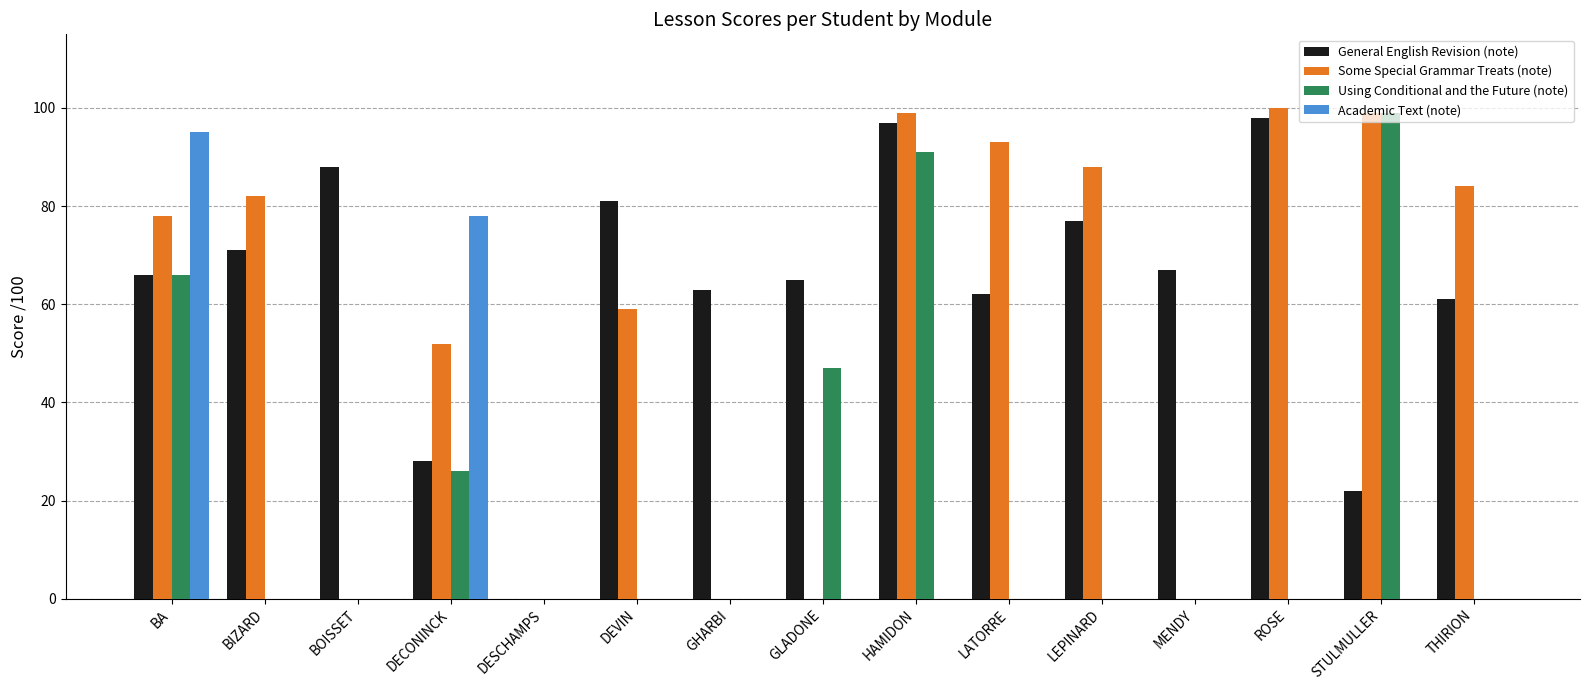

What is the greatest value displayed?

100